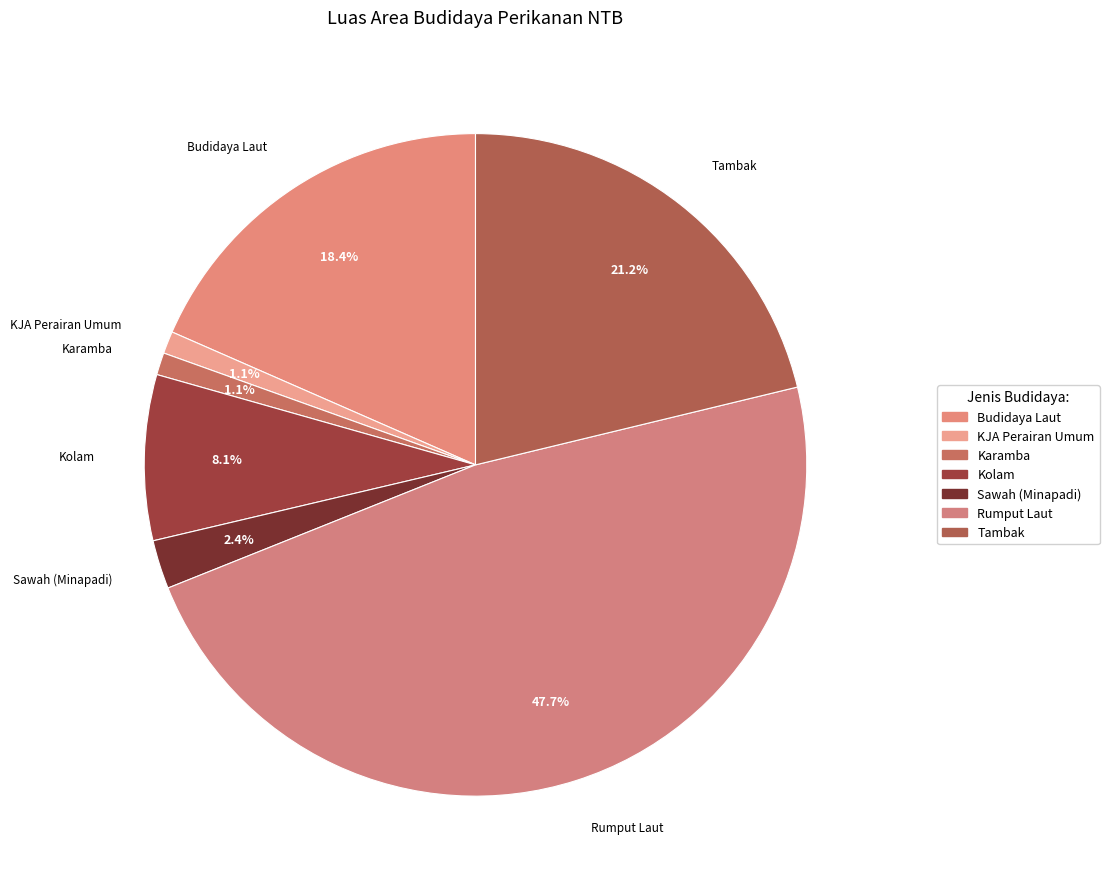

Rank the categories by value from lowest to highest.

Karamba, KJA Perairan Umum, Sawah (Minapadi), Kolam, Budidaya Laut, Tambak, Rumput Laut